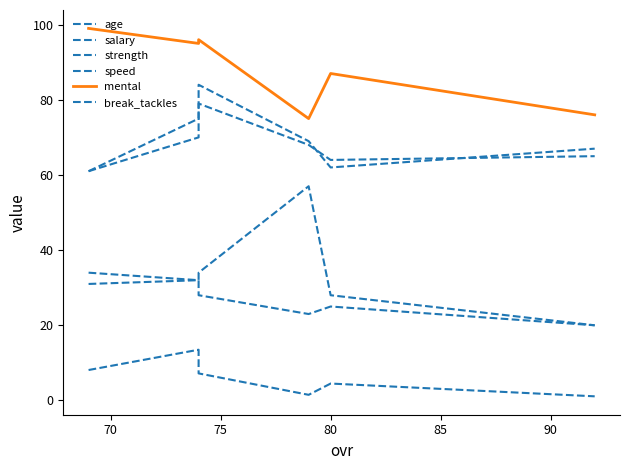

What is the sum of all break_tackles values?

202.0